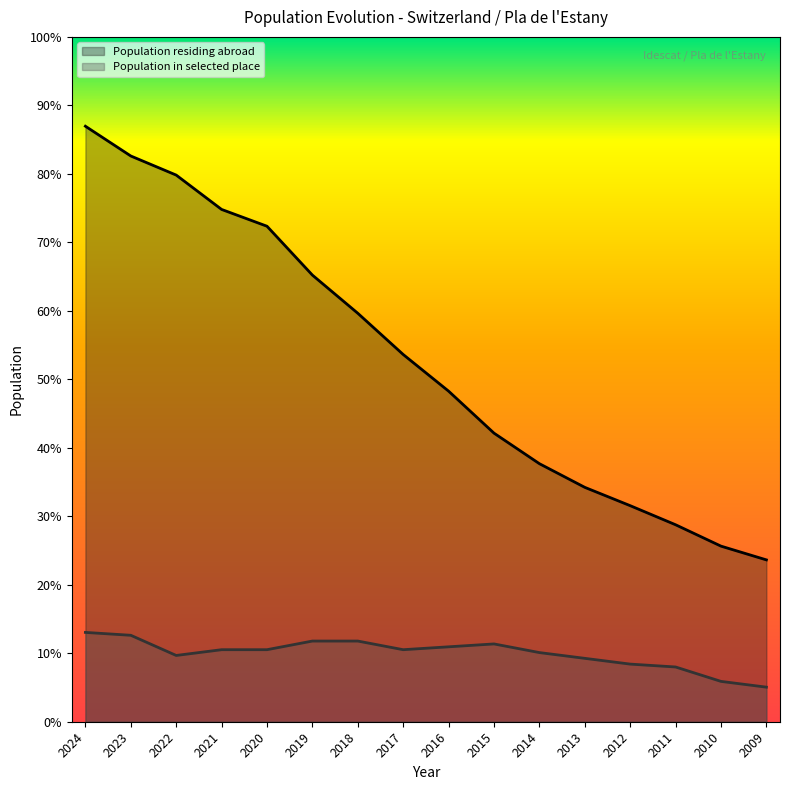

Reading right to left, list all the values displayed in this chart.

Population residing abroad: 212.0	230.0	258.0	283.0	307.0	338.0	378.0	433.0	481.0	535.0	585.0	649.0	671.0	716.0	741.0	780.0
Population in selected place: 45.3	52.8	71.7	75.5	83.0	90.6	101.9	98.1	94.4	105.7	105.7	94.4	94.4	86.8	113.2	117.0